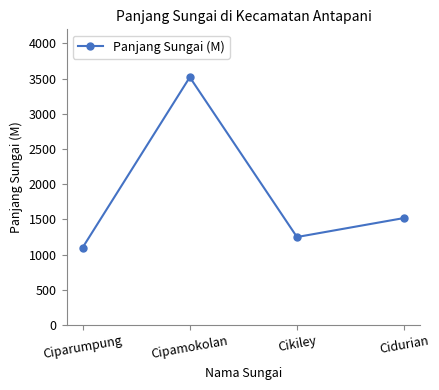

What is the label of the 1st point from the right?

Cidurian